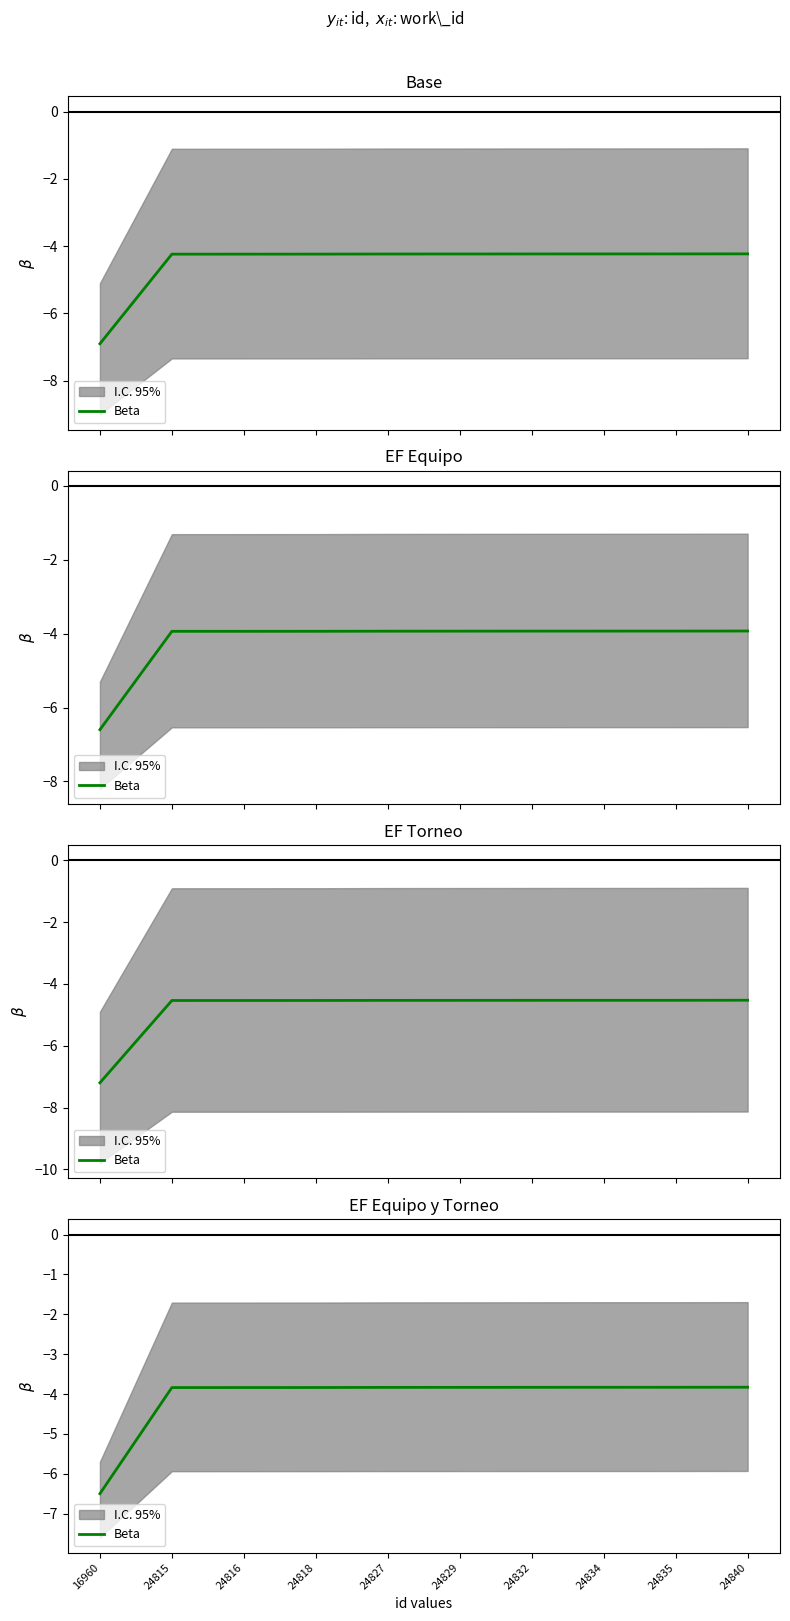

Rank the categories by value from highest to lowest.

24840, 24835, 24834, 24832, 24829, 24827, 24818, 24816, 24815, 16960